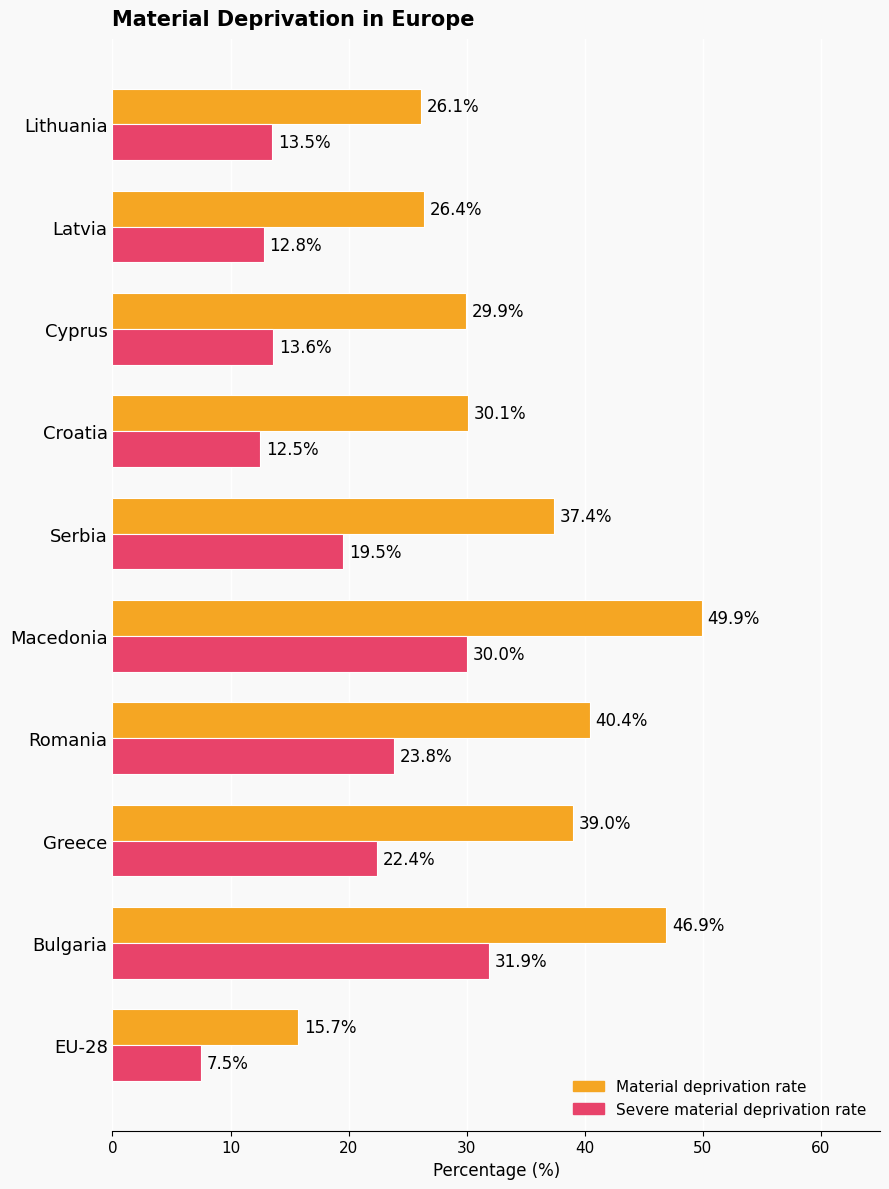

What is the difference between the highest and lowest values at Cyprus?

16.3